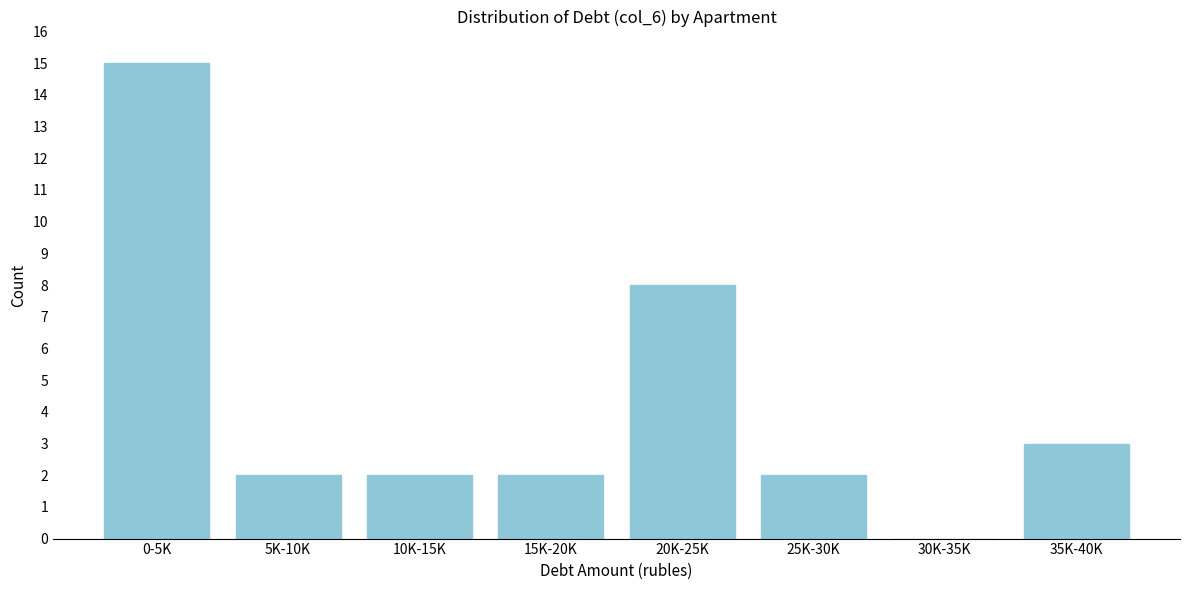

Reading left to right, transcribe all the data shown in this chart.

0-5K=15	5K-10K=2	10K-15K=2	15K-20K=2	20K-25K=8	25K-30K=2	30K-35K=0	35K-40K=3